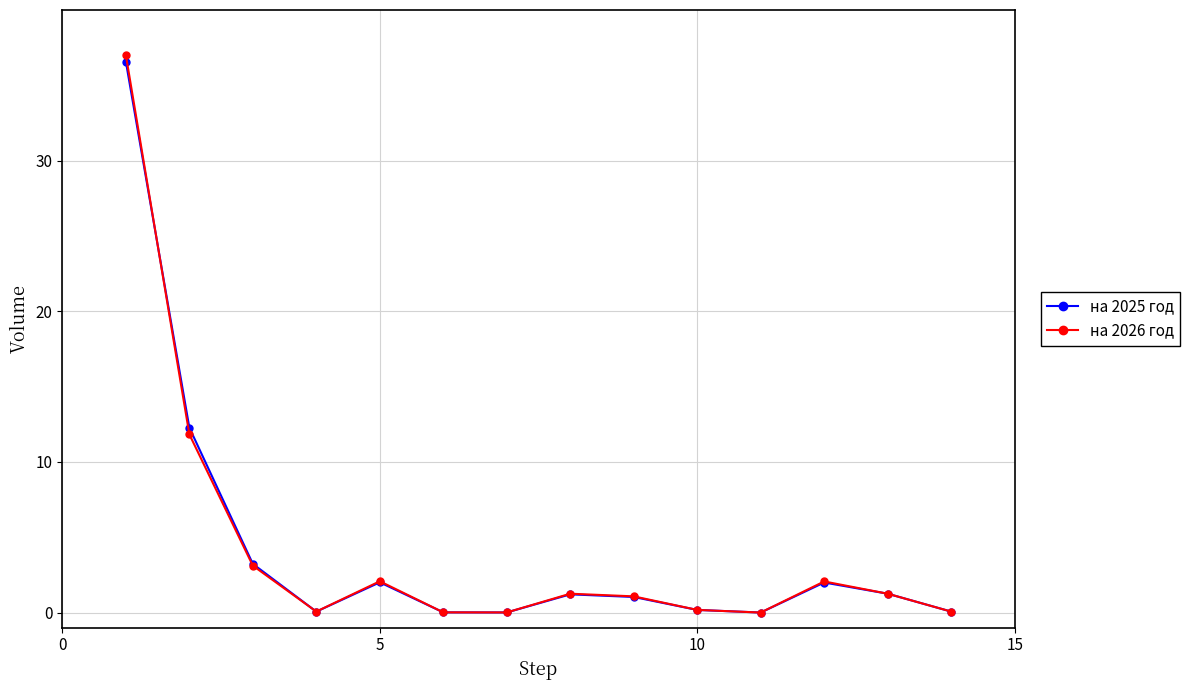

What is the maximum value shown in the chart?

37.0